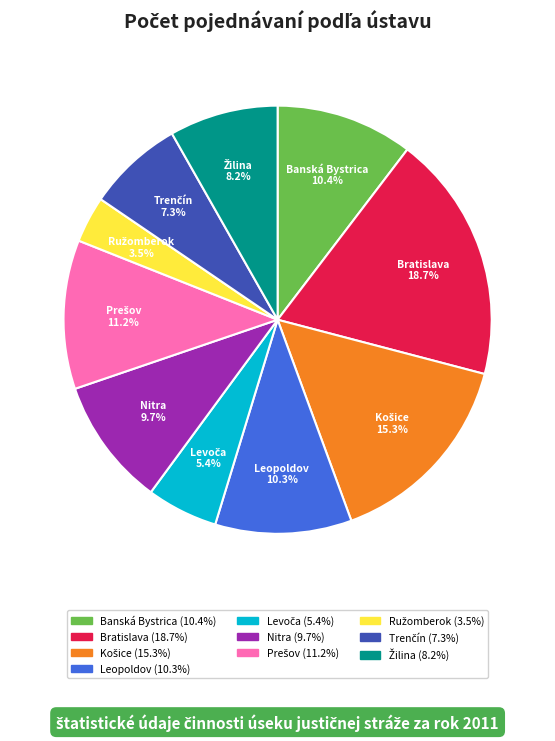

Does Bratislava account for over 50% of the chart?

No